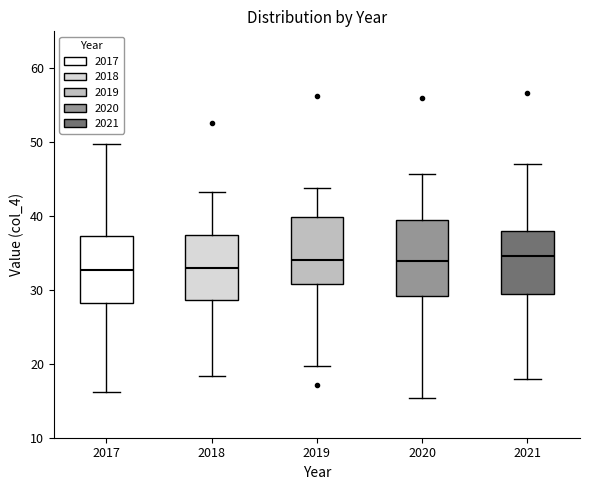

Reading left to right, transcribe this box plot: for each box, give where its median line is, the range the box spans, and where its two whiskers end, as read against the y-axis. The values are not printed on the chart, so give them approximately, as read against the axis.

2017: median 33, box 28 to 37, whiskers 16 to 50
2018: median 33, box 29 to 37, whiskers 18 to 43
2019: median 34, box 31 to 40, whiskers 20 to 44
2020: median 34, box 29 to 39, whiskers 15 to 46
2021: median 35, box 29 to 38, whiskers 18 to 47